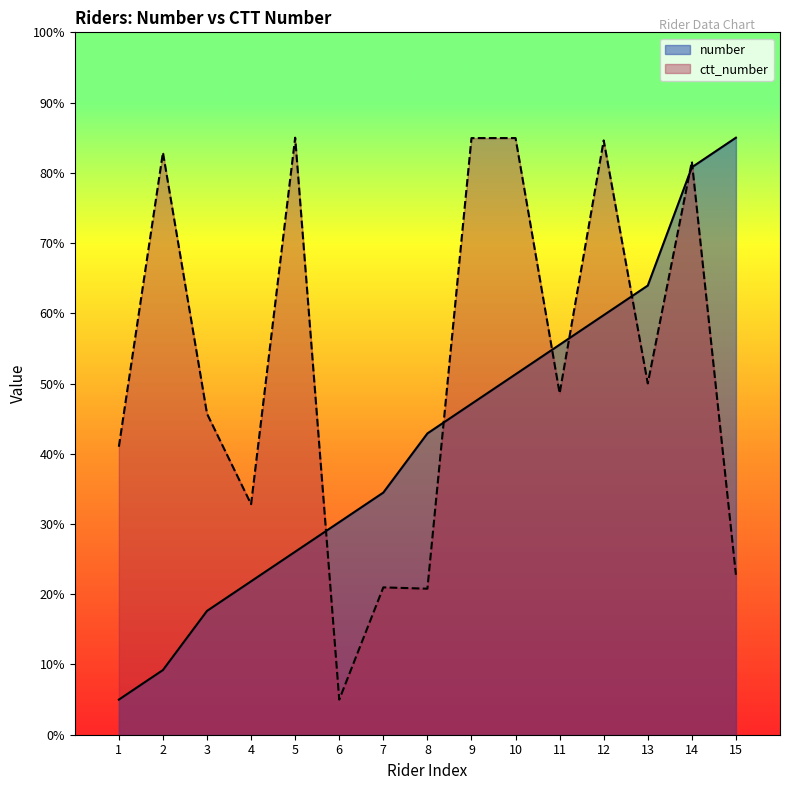

How many data points in ctt_number are less than 48?

7